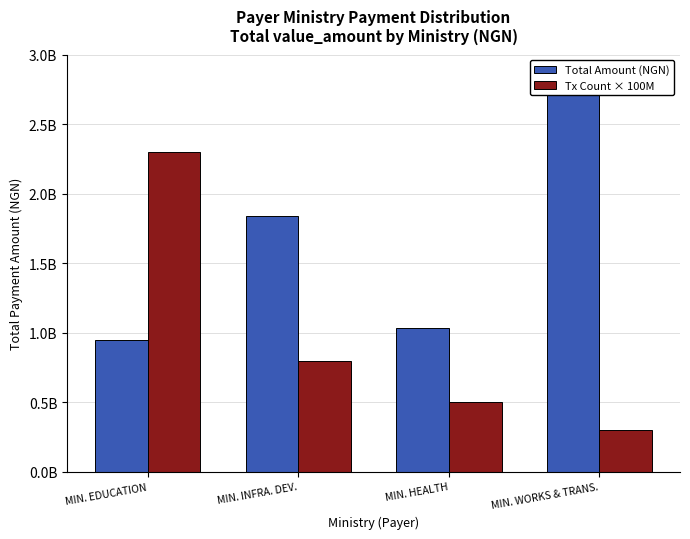

Rank the series by their maximum value, from highest to lowest.

Total Amount (NGN), Tx Count × 100M